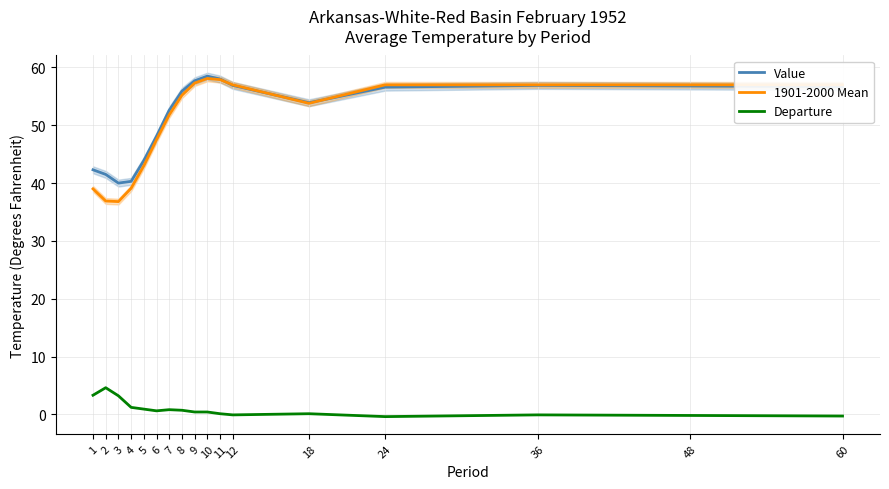

True or false: Departure and 1901-2000 Mean intersect in this chart.

False